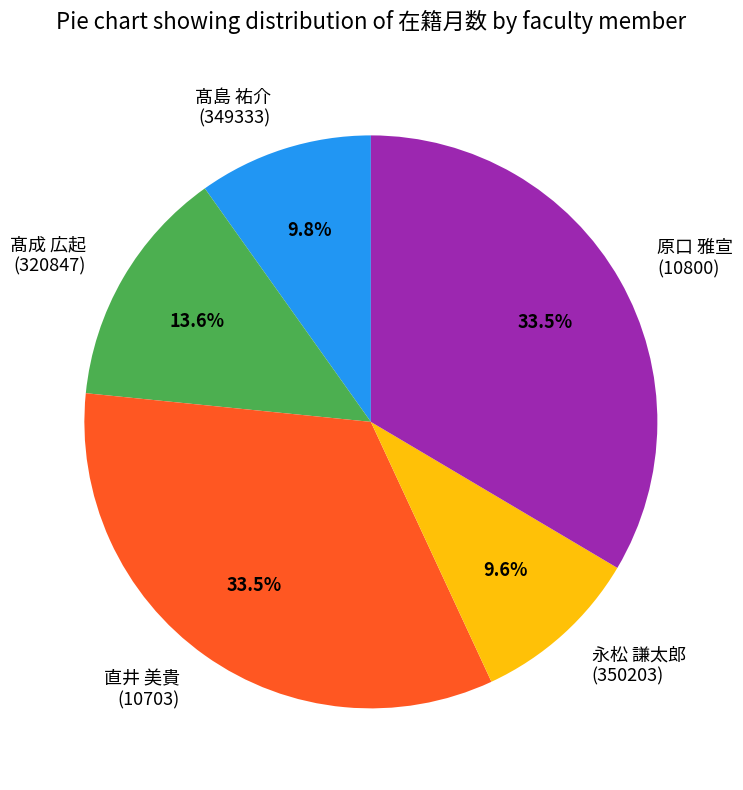

Which has a higher value, 原口 雅宣 (10800) or 髙島 祐介 (349333)?

原口 雅宣 (10800)